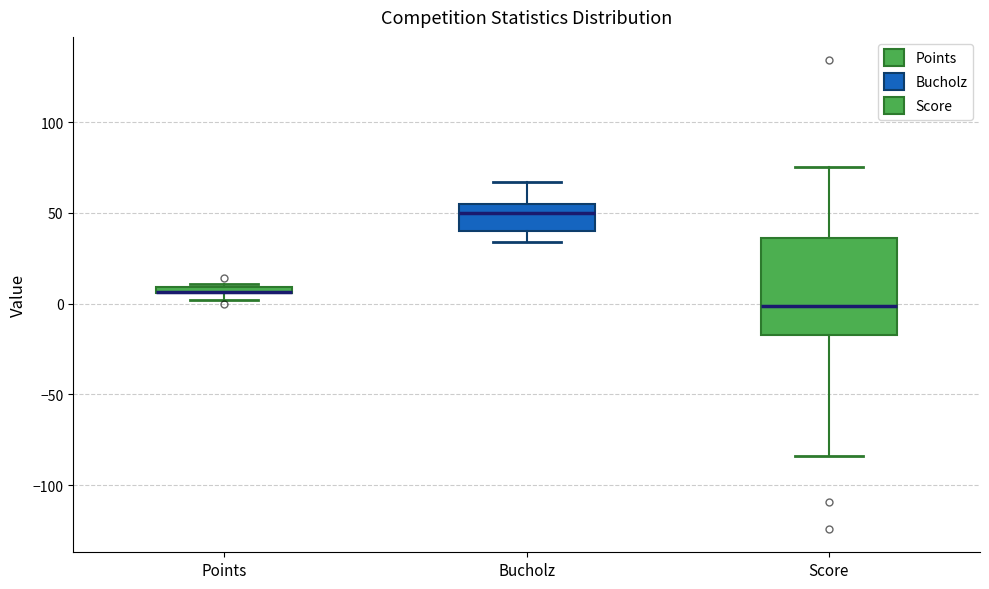

Which box is the tallest, from its lower edge to its upper edge?

Score